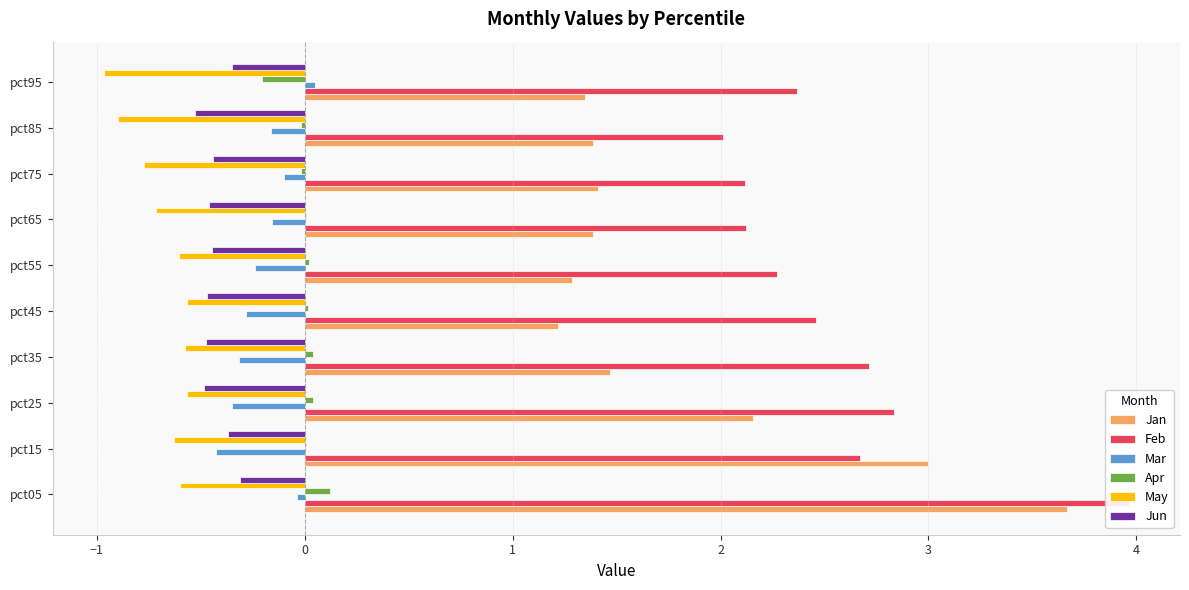

Reading left to right, what are all the values shown in this chart?

Jan: 3.7	3.0	2.2	1.5	1.2	1.3	1.4	1.4	1.4	1.3
Feb: 4.0	2.7	2.8	2.7	2.5	2.3	2.1	2.1	2.0	2.4
Mar: -0.0	-0.4	-0.3	-0.3	-0.3	-0.2	-0.2	-0.1	-0.2	0.0
Apr: 0.1	0.0	0.0	0.0	0.0	0.0	0.0	-0.0	-0.0	-0.2
May: -0.6	-0.6	-0.6	-0.6	-0.6	-0.6	-0.7	-0.8	-0.9	-1.0
Jun: -0.3	-0.4	-0.5	-0.5	-0.5	-0.4	-0.5	-0.4	-0.5	-0.4